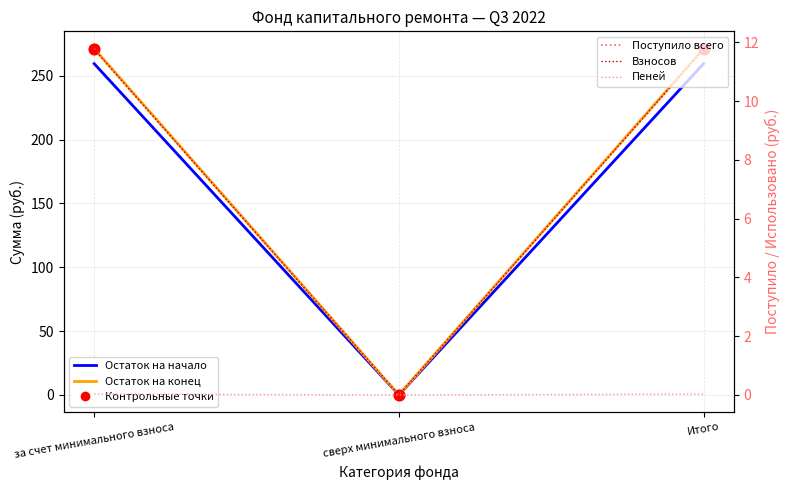

At how many categories does at least one series exceed 157?

2